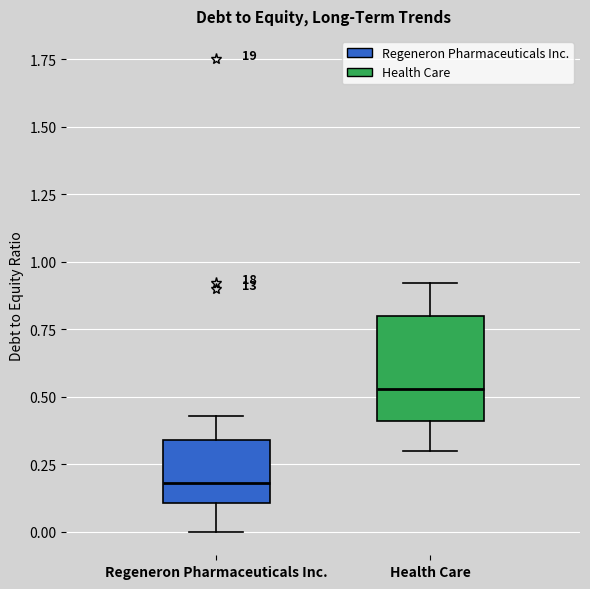

Where does the upper whisker of the box for Regeneron Pharmaceuticals Inc. end on the y-axis? The values are not printed on the chart, so give them approximately, as read against the axis.

0.45